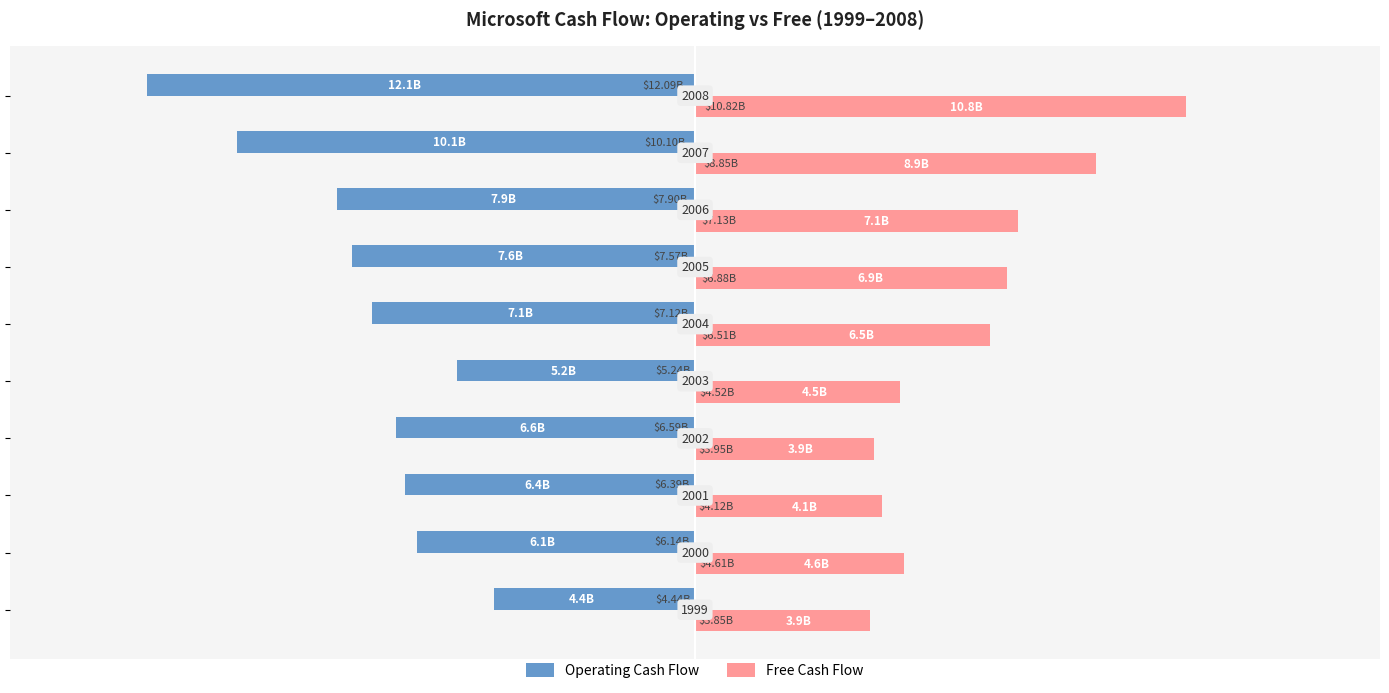

What are all the series names shown in the legend?

Operating Cash Flow, Free Cash Flow